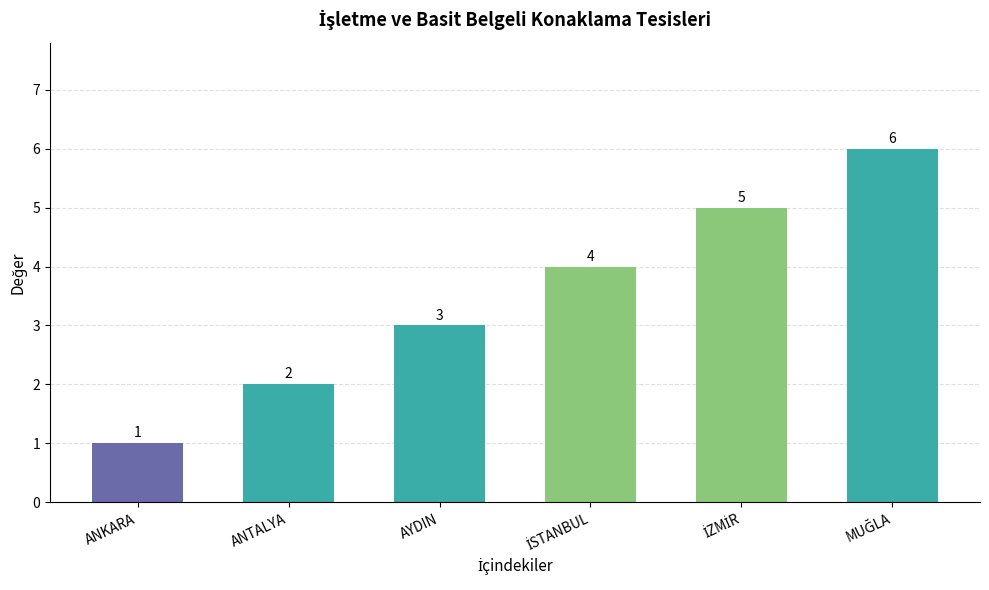

What is the change in value from ANTALYA to AYDIN?

+1